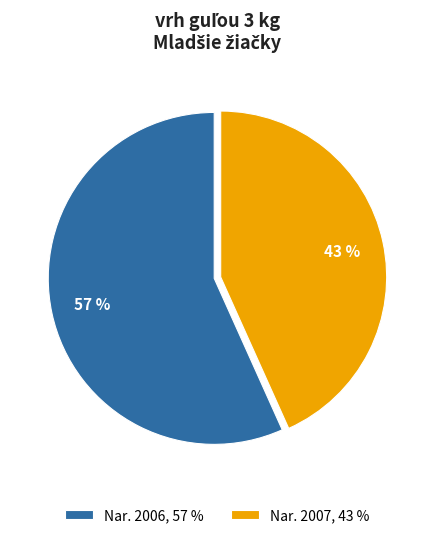

To the nearest percent, what is the average slice percentage?

50%